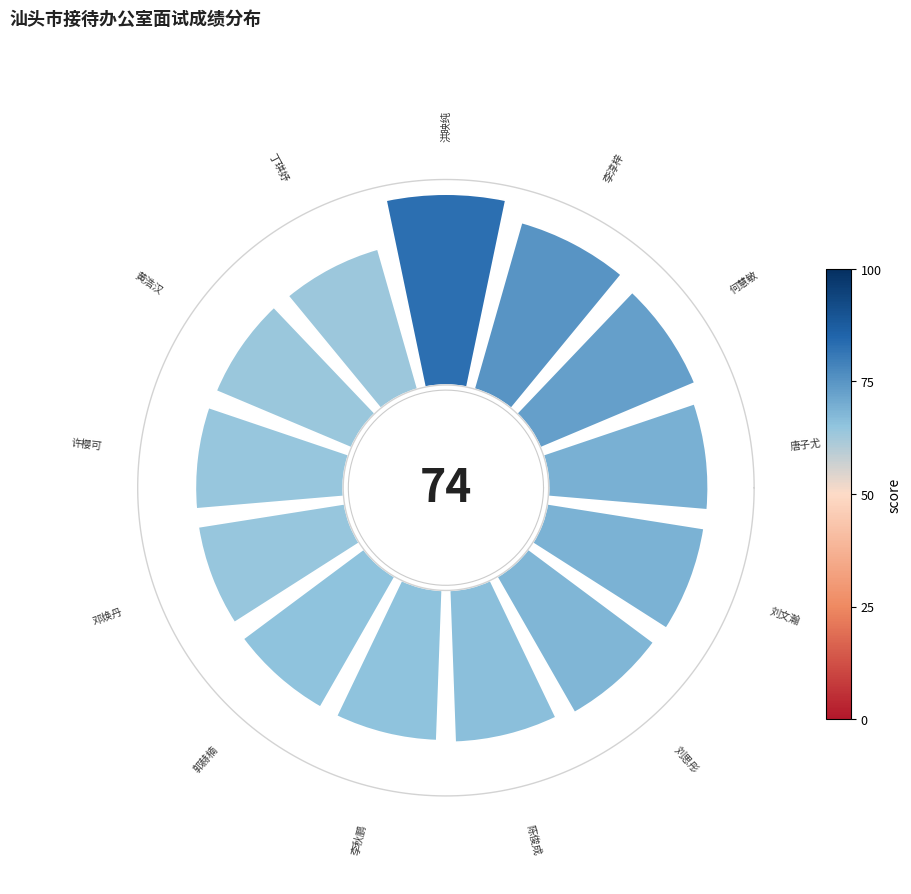

To the nearest percent, what is the average slice percentage?

8%